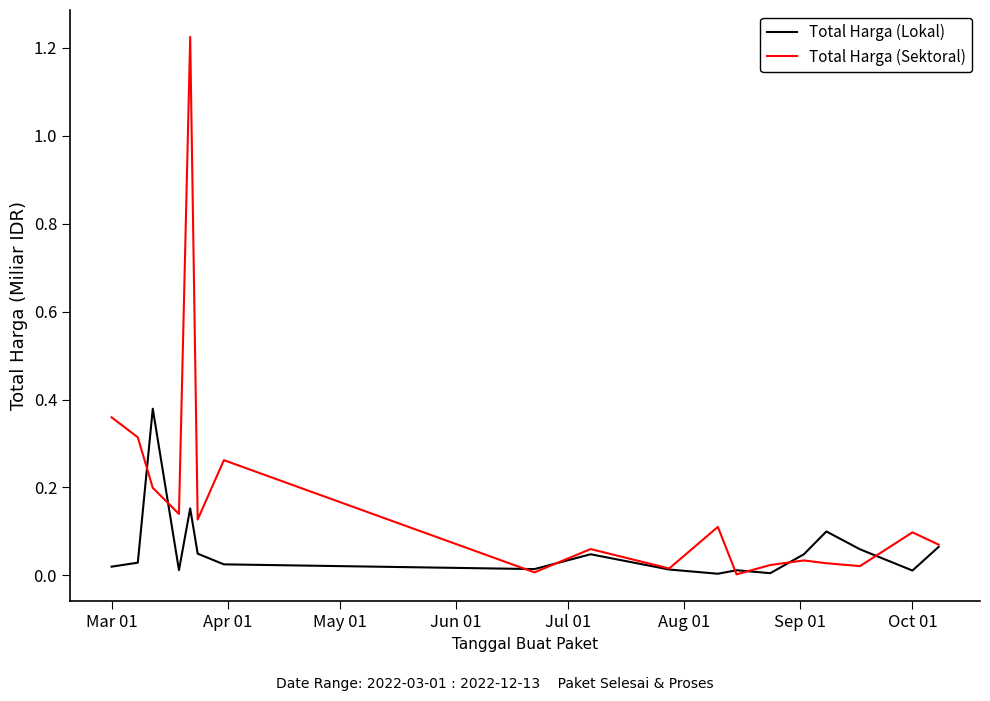

Which series has the largest total across all categories?

Total Harga (Sektoral)